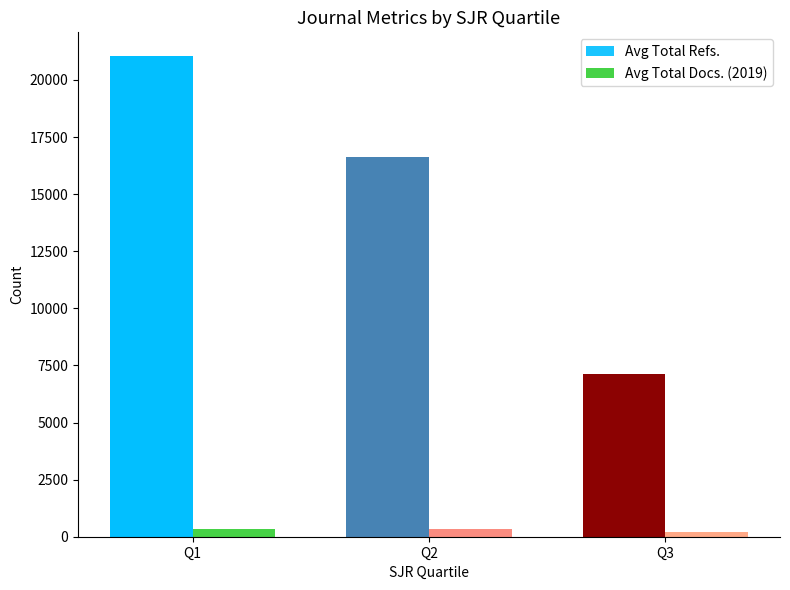

Reading right to left, extract all data points from this chart.

Avg Total Refs.: 7104	16619	21032
Avg Total Docs. (2019): 204	352	354